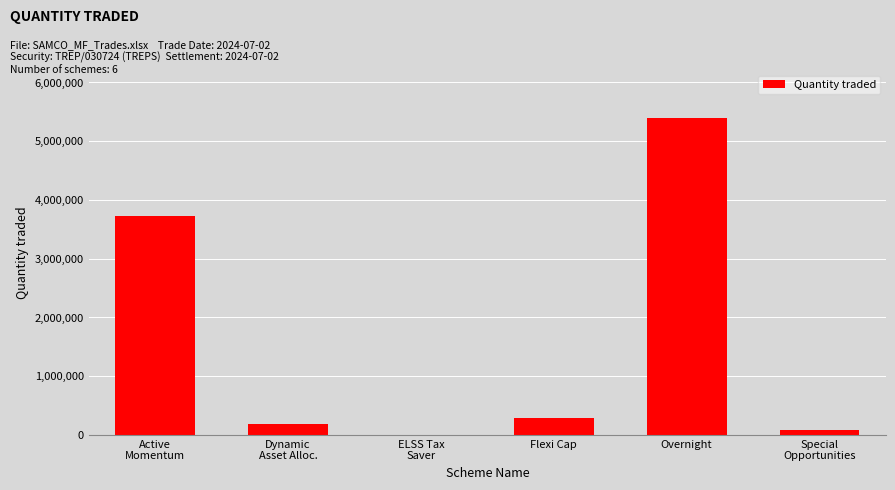

What is the sum of the values at Dynamic
Asset Alloc. and Active
Momentum?

3904000